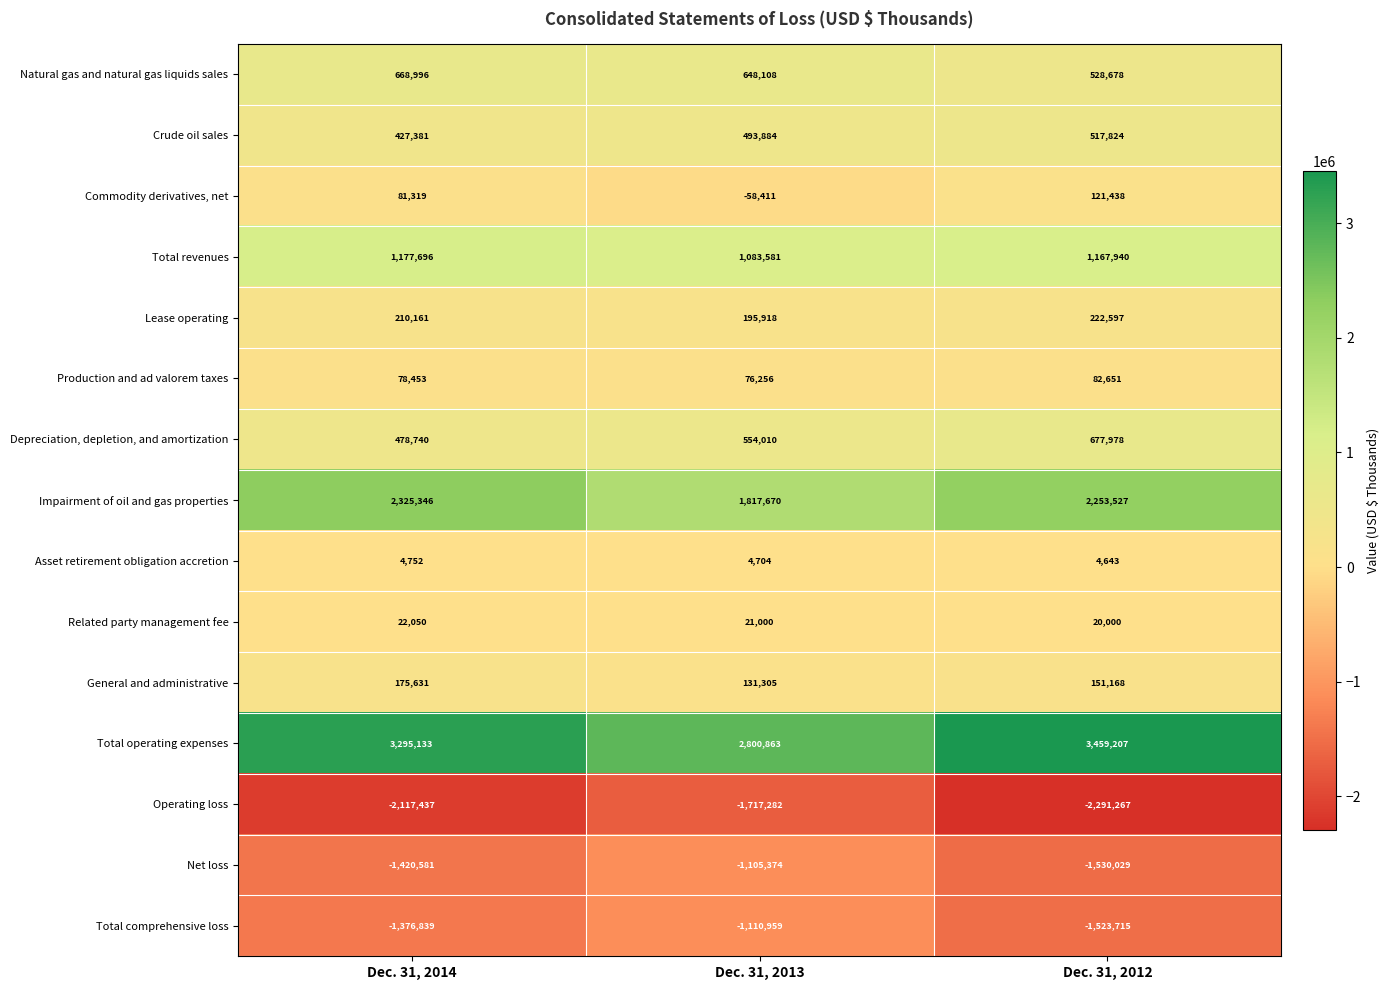

Read the Production and ad valorem taxes value at Dec. 31, 2014, to the nearest 10.

78450